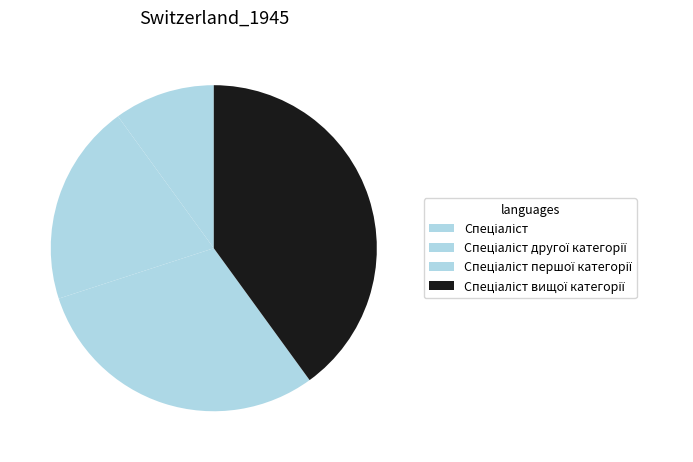

How many segments does this pie chart have?

4